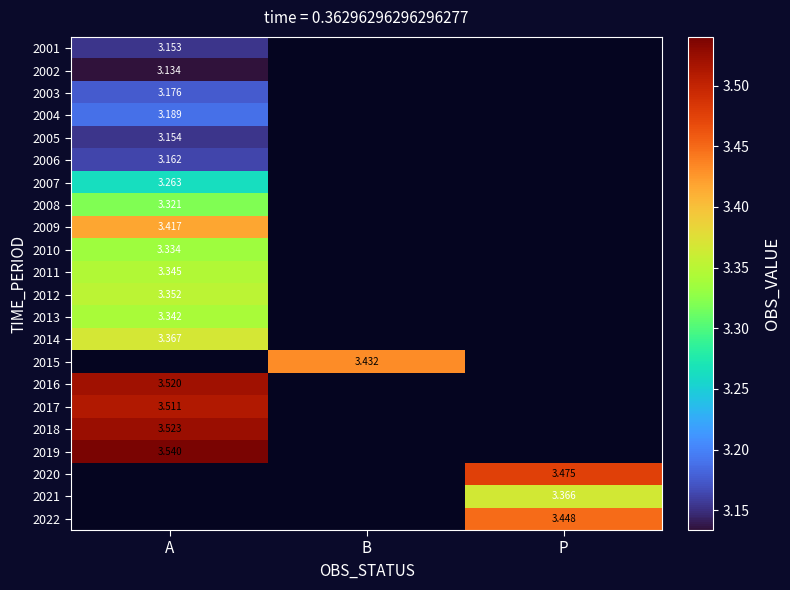

What is the maximum value for 2006?

3.2